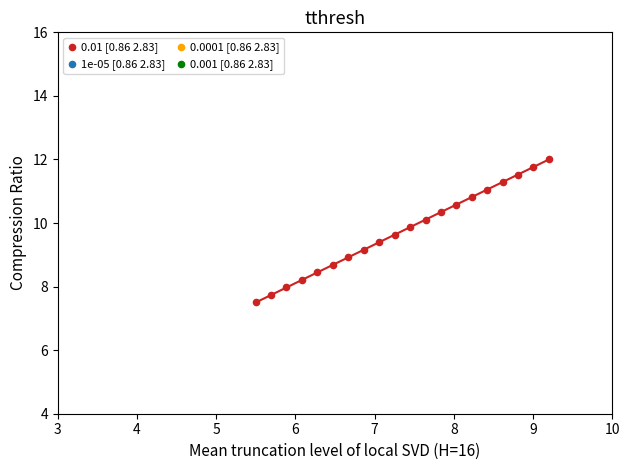

What is the range of Y values (max minus min)?

4.5